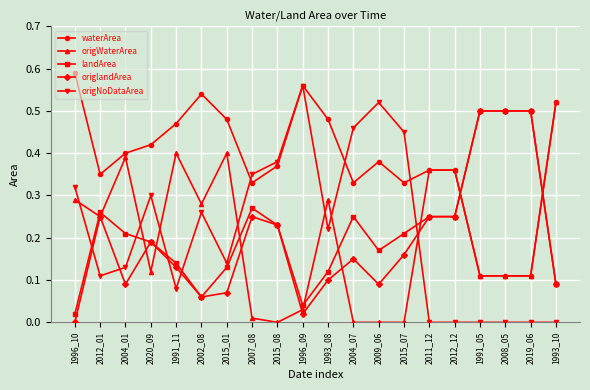

Which series has the widest spread of values?

origNoDataArea